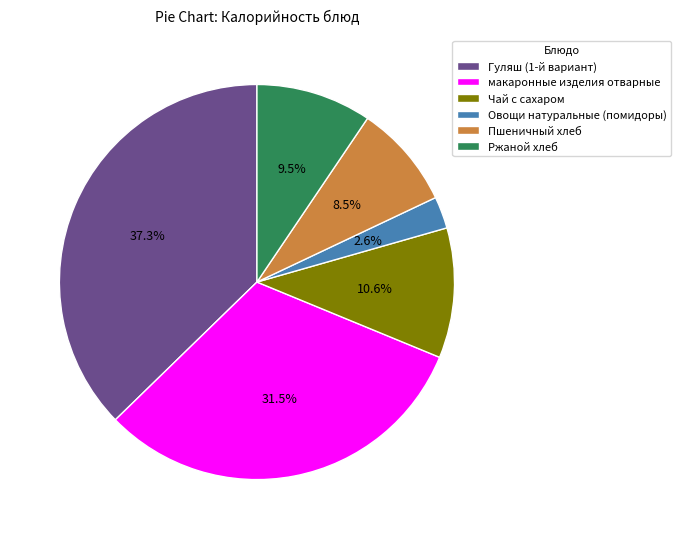

Rank the categories by value from highest to lowest.

Гуляш (1-й вариант), макаронные изделия отварные, Чай с сахаром, Ржаной хлеб, Пшеничный хлеб, Овощи натуральные (помидоры)